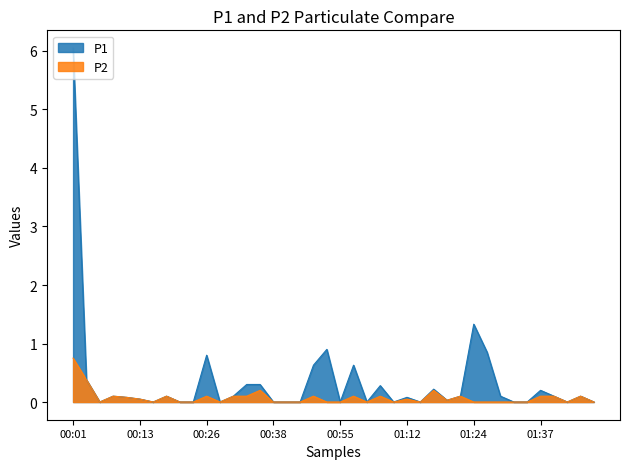

What is the sum of all P1 values?

13.8